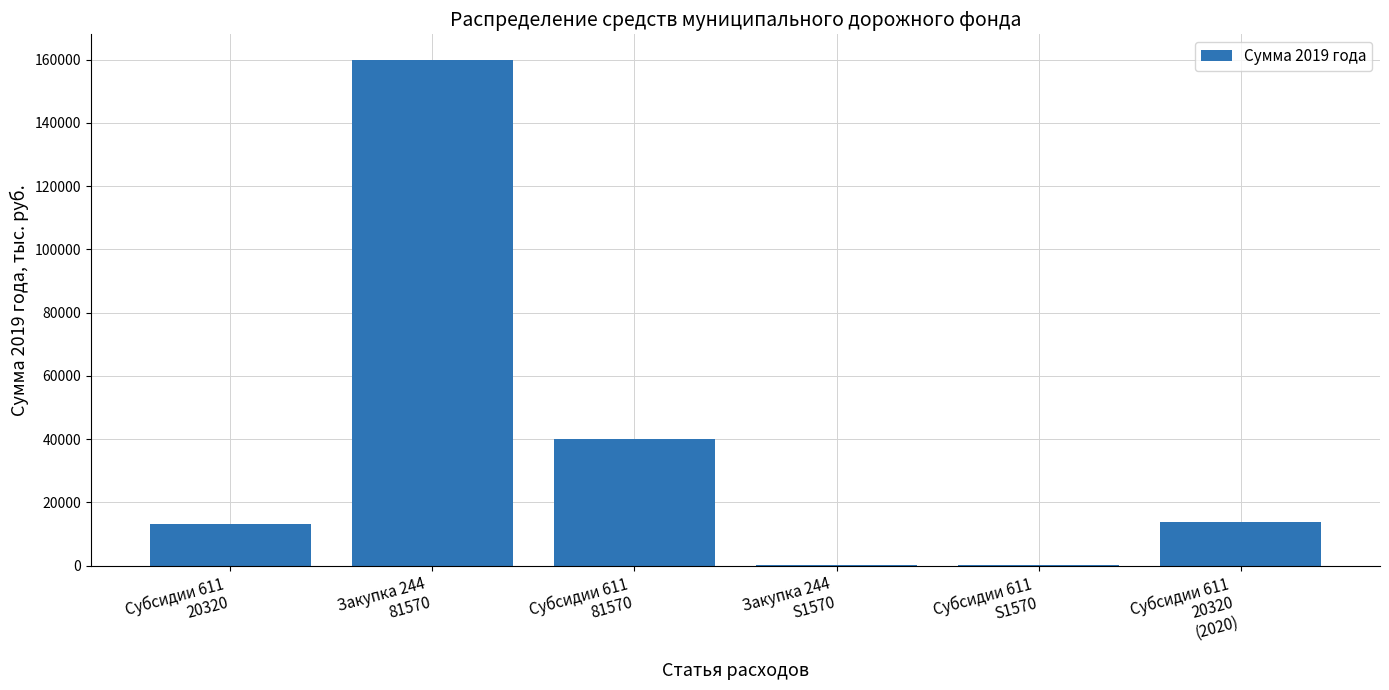

What is the maximum value shown in the chart?

160000.0